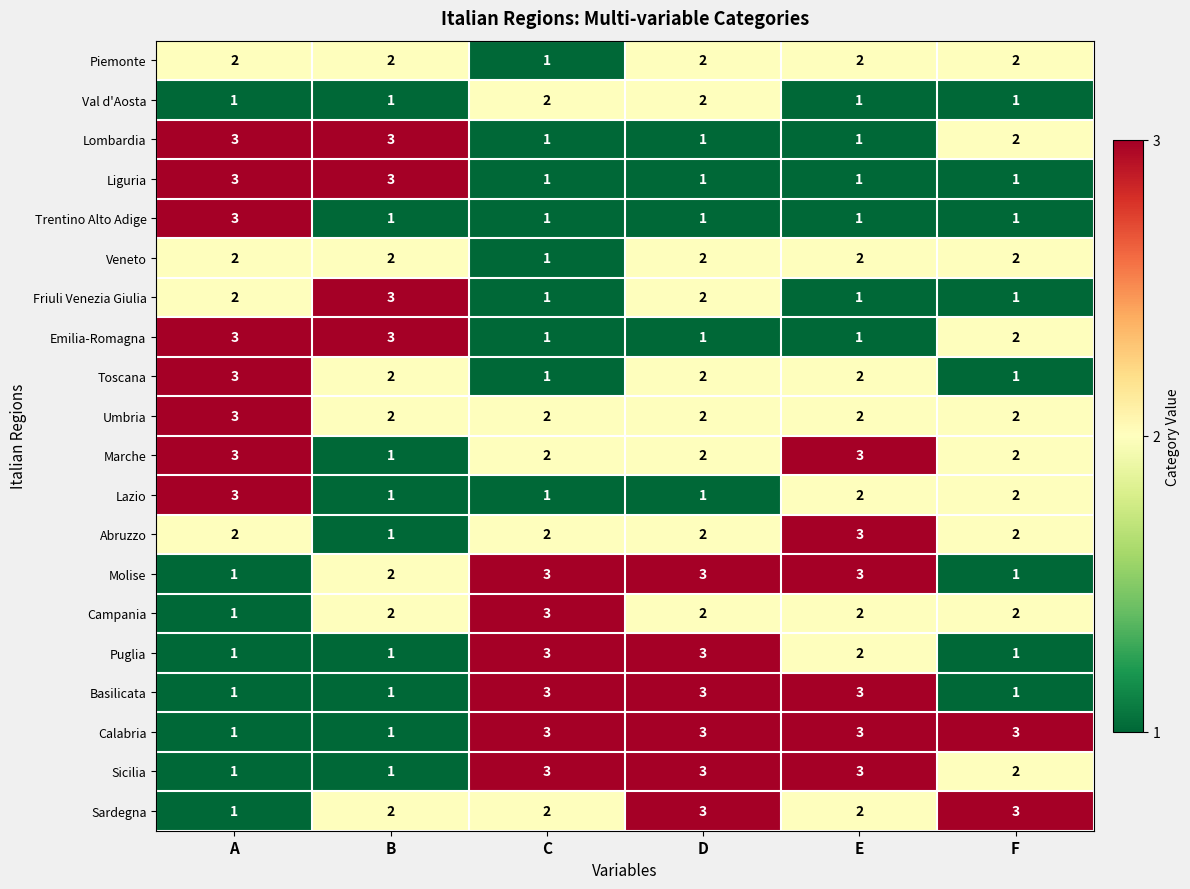

What is the sum of all Abruzzo values?

12